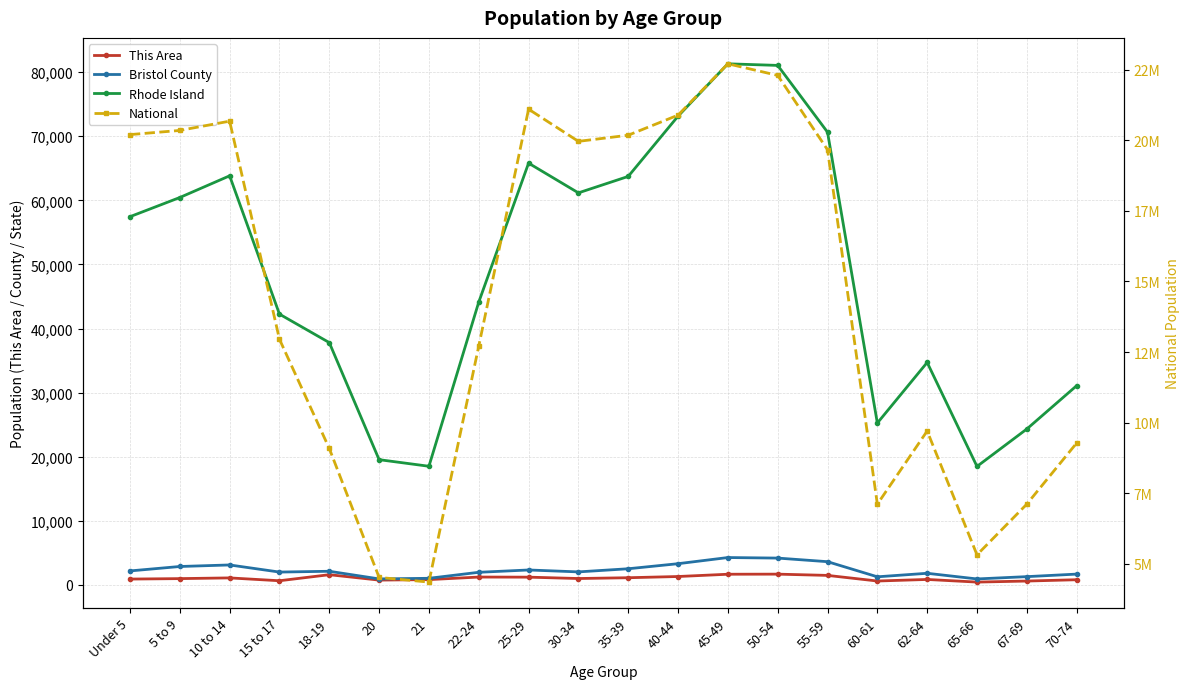

True or false: National and Rhode Island cross at least once.

False